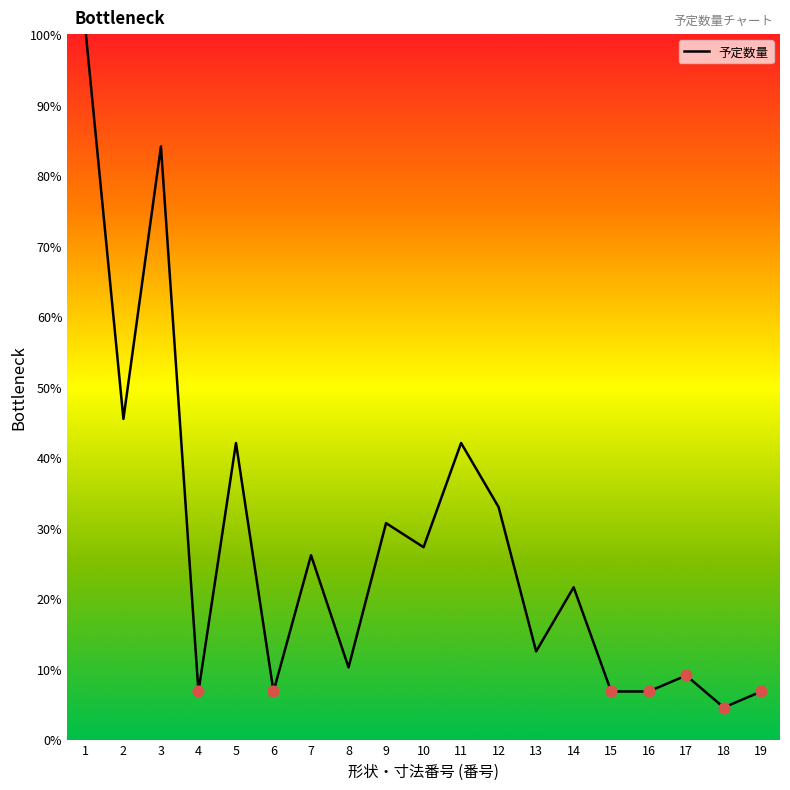

What is the change in value from 16 to 17?

+2.3